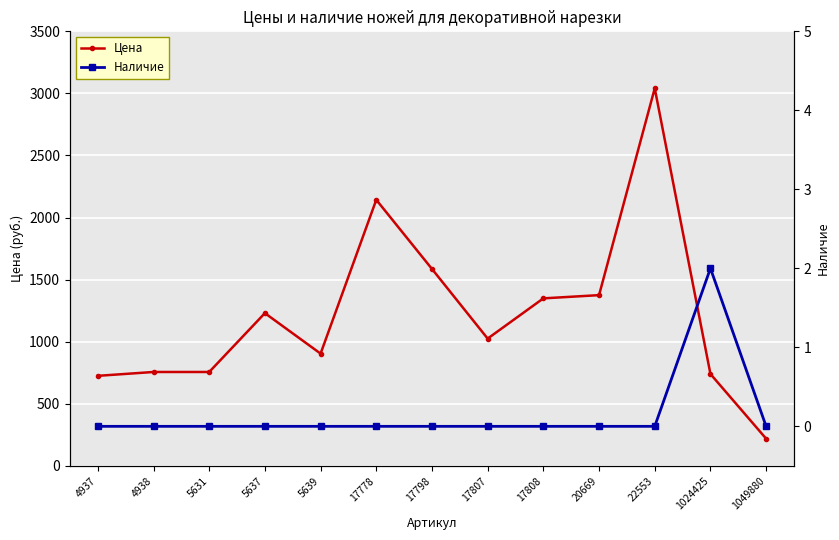

True or false: Цена and Наличие cross at least once.

False